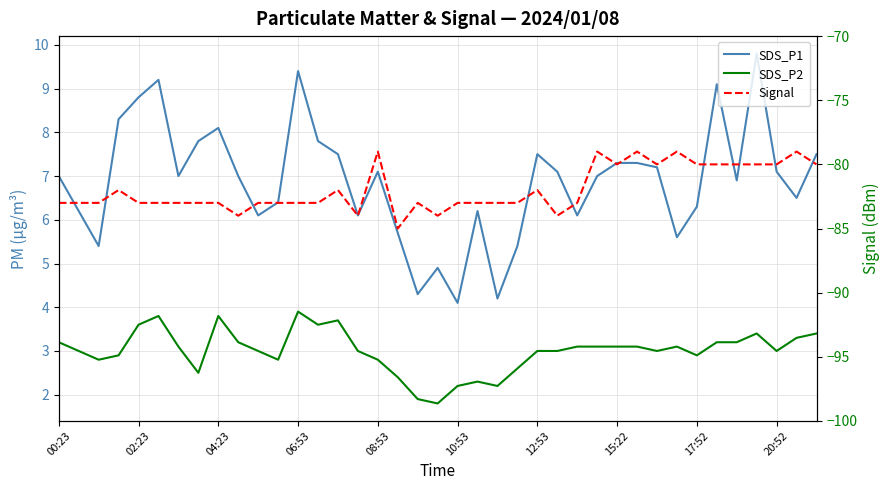

True or false: SDS_P2 has more than 1 points higher than both neighbors.

True